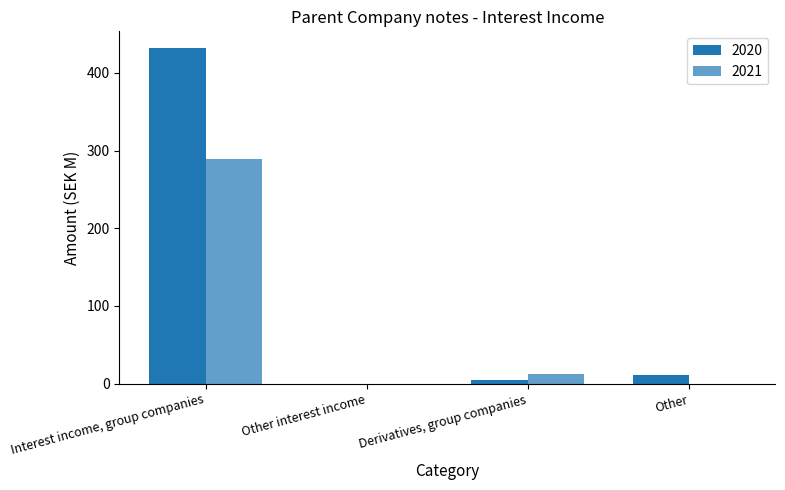

How many positive values does the 2020 series have?

3